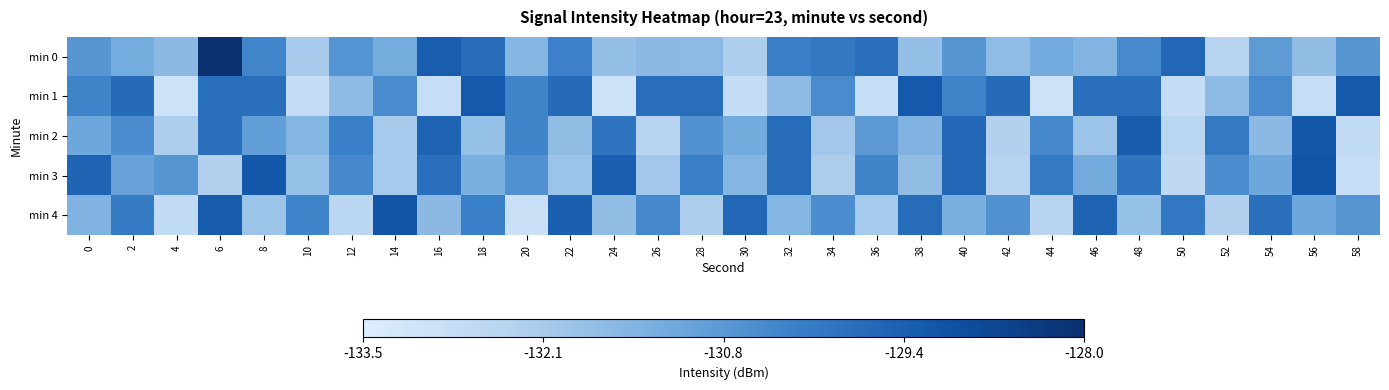

Reading left to right, list all the values displayed in this chart.

min 0: 0=-130.7	2=-131.2	4=-131.6	6=-128.0	8=-130.3	10=-132.1	12=-130.7	14=-131.2	16=-129.3	18=-129.7	20=-131.5	22=-130.2	24=-131.8	26=-131.6	28=-131.6	30=-132.2	32=-130.2	34=-130.0	36=-129.8	38=-131.8	40=-130.7	42=-131.7	44=-131.2	46=-131.4	48=-130.4	50=-129.6	52=-132.4	54=-130.8	56=-131.7	58=-130.7
min 1: 0=-130.3	2=-129.7	4=-133.0	6=-129.8	8=-129.7	10=-132.7	12=-131.6	14=-130.5	16=-132.8	18=-129.2	20=-130.3	22=-129.7	24=-133.0	26=-129.8	28=-129.7	30=-132.7	32=-131.6	34=-130.5	36=-132.8	38=-129.2	40=-130.3	42=-129.7	44=-133.0	46=-129.8	48=-129.7	50=-132.7	52=-131.6	54=-130.5	56=-132.8	58=-129.2
min 2: 0=-131.1	2=-130.5	4=-132.2	6=-129.8	8=-130.9	10=-131.5	12=-130.2	14=-132.1	16=-129.5	18=-131.8	20=-130.3	22=-131.7	24=-129.9	26=-132.4	28=-130.6	30=-131.2	32=-129.7	34=-132.0	36=-130.8	38=-131.4	40=-129.6	42=-132.3	44=-130.4	46=-131.9	48=-129.3	50=-132.5	52=-130.1	54=-131.6	56=-129.2	58=-132.7
min 3: 0=-129.5	2=-131.0	4=-130.7	6=-132.3	8=-129.2	10=-131.8	12=-130.4	14=-132.1	16=-129.8	18=-131.3	20=-130.6	22=-131.9	24=-129.4	26=-132.0	28=-130.2	30=-131.5	32=-129.7	34=-132.2	36=-130.3	38=-131.7	40=-129.6	42=-132.4	44=-130.1	46=-131.2	48=-129.9	50=-132.6	52=-130.5	54=-131.1	56=-129.1	58=-132.8
min 4: 0=-131.4	2=-130.1	4=-132.7	6=-129.3	8=-131.9	10=-130.3	12=-132.5	14=-129.1	16=-131.6	18=-130.2	20=-132.9	22=-129.4	24=-131.7	26=-130.4	28=-132.2	30=-129.6	32=-131.5	34=-130.5	36=-132.1	38=-129.7	40=-131.3	42=-130.6	44=-132.4	46=-129.5	48=-131.8	50=-130.0	52=-132.3	54=-129.8	56=-131.1	58=-130.7